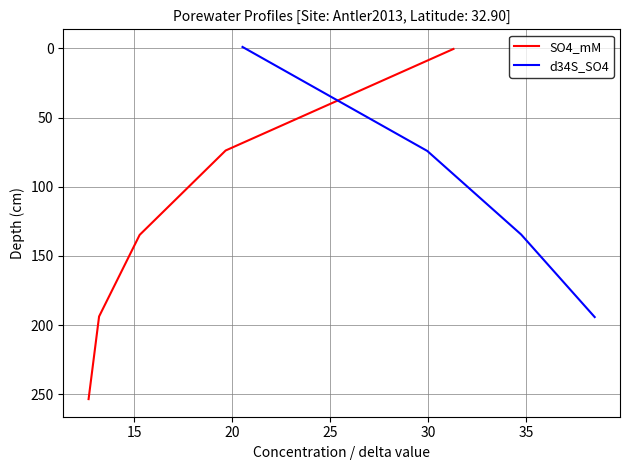

True or false: d34S_SO4 has more than 1 interior local peaks.

False